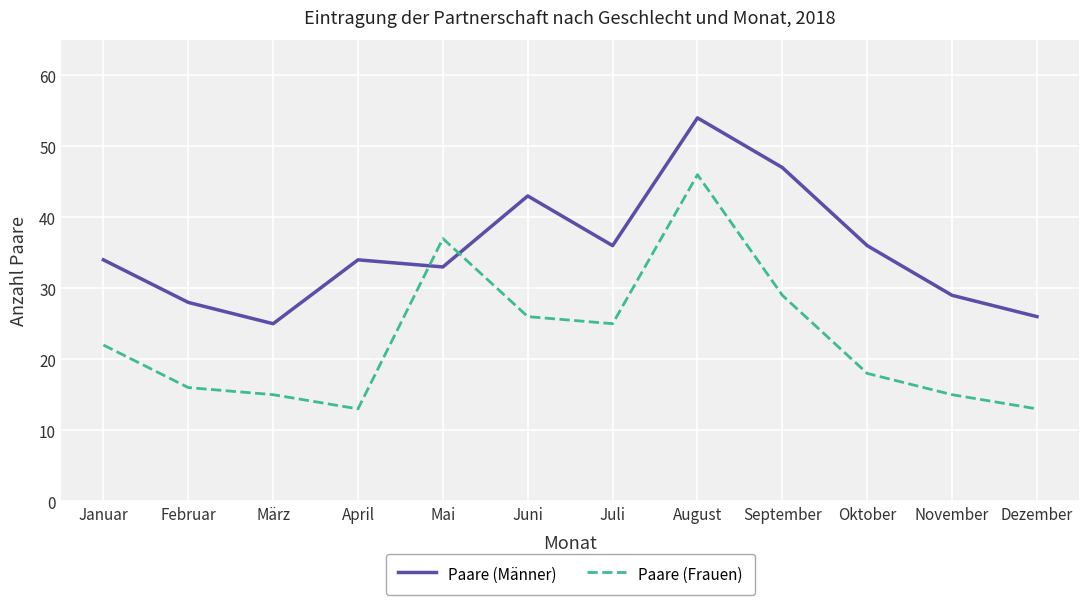

What is the maximum value for Paare (Männer)?

54